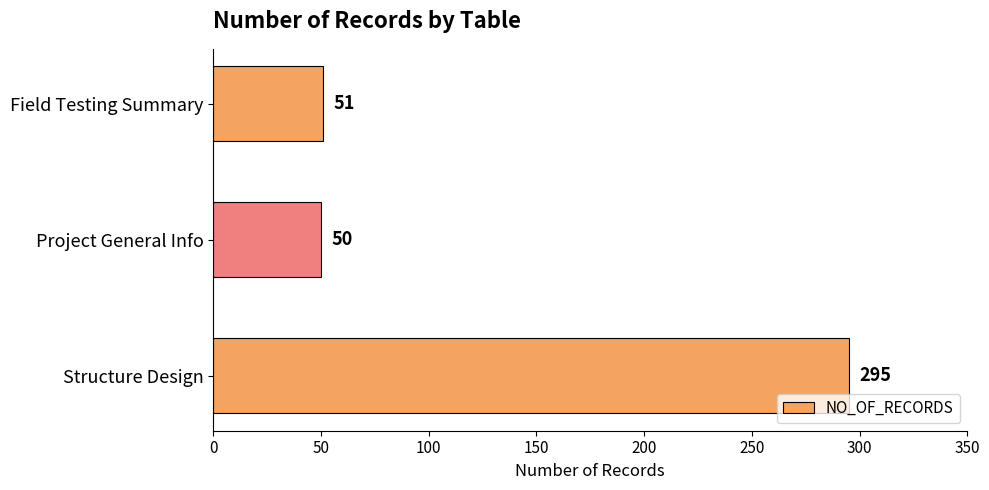

How many bars are there in total?

3